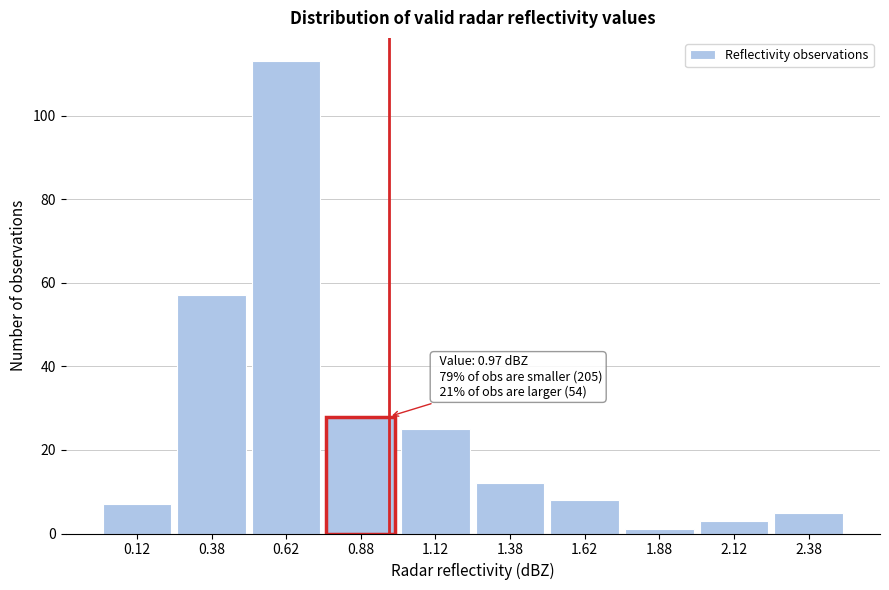

Over which range of the x-axis is the bar tallest?

0.50 to 0.75